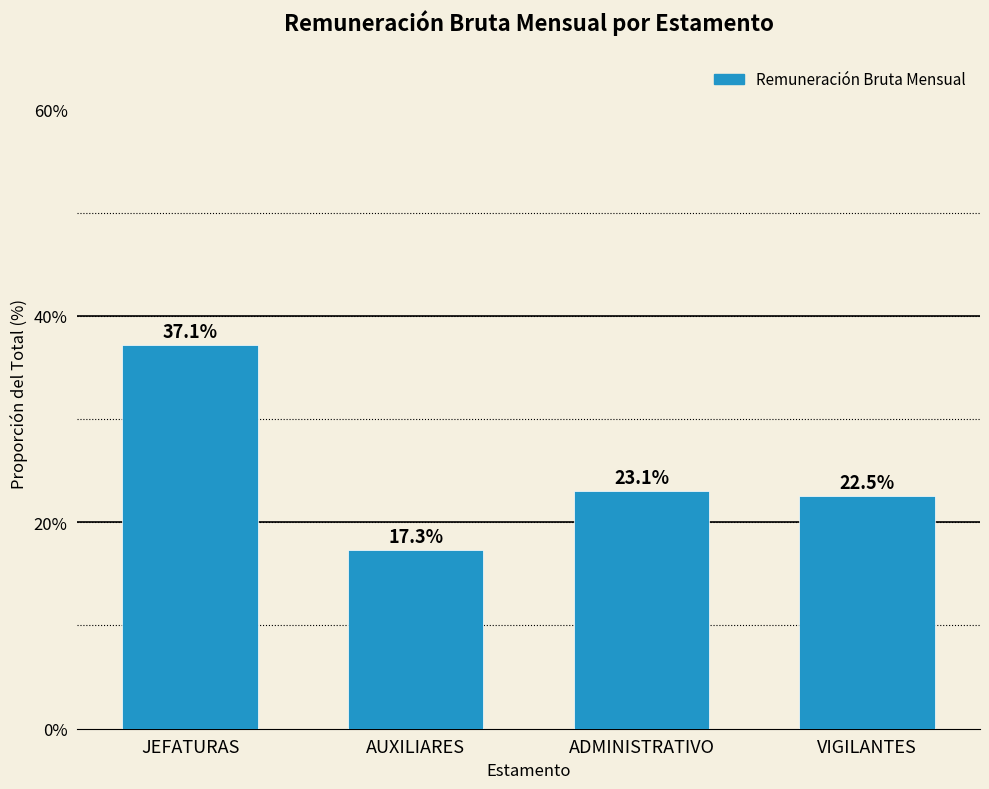

Reading right to left, list all the values displayed in this chart.

22.5	23.1	17.3	37.1